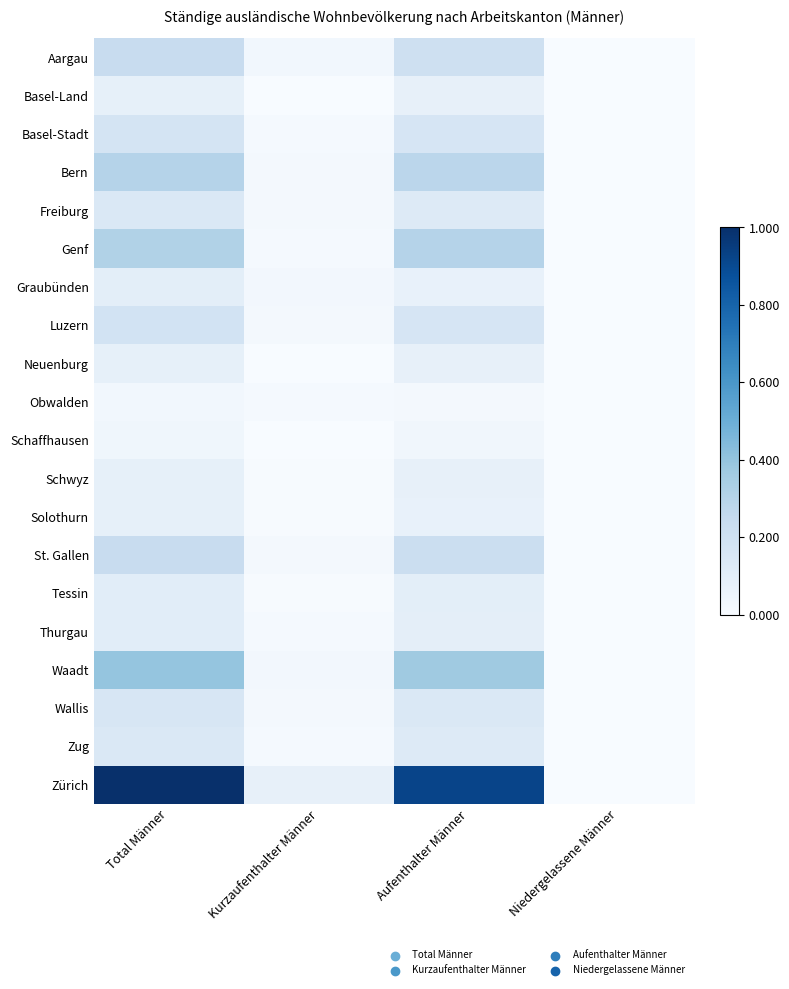

Reading left to right, list all the values displayed in this chart.

Aargau: Total Männer=0.2	Kurzaufenthalter Männer=0.0	Aufenthalter Männer=0.2	Niedergelassene Männer=0.0
Basel-Land: Total Männer=0.1	Kurzaufenthalter Männer=0.0	Aufenthalter Männer=0.1	Niedergelassene Männer=0.0
Basel-Stadt: Total Männer=0.2	Kurzaufenthalter Männer=0.0	Aufenthalter Männer=0.2	Niedergelassene Männer=0.0
Bern: Total Männer=0.3	Kurzaufenthalter Männer=0.0	Aufenthalter Männer=0.3	Niedergelassene Männer=0.0
Freiburg: Total Männer=0.1	Kurzaufenthalter Männer=0.0	Aufenthalter Männer=0.1	Niedergelassene Männer=0.0
Genf: Total Männer=0.3	Kurzaufenthalter Männer=0.0	Aufenthalter Männer=0.3	Niedergelassene Männer=0.0
Graubünden: Total Männer=0.1	Kurzaufenthalter Männer=0.0	Aufenthalter Männer=0.1	Niedergelassene Männer=0.0
Luzern: Total Männer=0.2	Kurzaufenthalter Männer=0.0	Aufenthalter Männer=0.2	Niedergelassene Männer=0.0
Neuenburg: Total Männer=0.1	Kurzaufenthalter Männer=0.0	Aufenthalter Männer=0.1	Niedergelassene Männer=0.0
Obwalden: Total Männer=0.0	Kurzaufenthalter Männer=0.0	Aufenthalter Männer=0.0	Niedergelassene Männer=0.0
Schaffhausen: Total Männer=0.0	Kurzaufenthalter Männer=0.0	Aufenthalter Männer=0.0	Niedergelassene Männer=0.0
Schwyz: Total Männer=0.1	Kurzaufenthalter Männer=0.0	Aufenthalter Männer=0.1	Niedergelassene Männer=0.0
Solothurn: Total Männer=0.1	Kurzaufenthalter Männer=0.0	Aufenthalter Männer=0.1	Niedergelassene Männer=0.0
St. Gallen: Total Männer=0.2	Kurzaufenthalter Männer=0.0	Aufenthalter Männer=0.2	Niedergelassene Männer=0.0
Tessin: Total Männer=0.1	Kurzaufenthalter Männer=0.0	Aufenthalter Männer=0.1	Niedergelassene Männer=0.0
Thurgau: Total Männer=0.1	Kurzaufenthalter Männer=0.0	Aufenthalter Männer=0.1	Niedergelassene Männer=0.0
Waadt: Total Männer=0.4	Kurzaufenthalter Männer=0.0	Aufenthalter Männer=0.4	Niedergelassene Männer=0.0
Wallis: Total Männer=0.2	Kurzaufenthalter Männer=0.0	Aufenthalter Männer=0.1	Niedergelassene Männer=0.0
Zug: Total Männer=0.1	Kurzaufenthalter Männer=0.0	Aufenthalter Männer=0.1	Niedergelassene Männer=0.0
Zürich: Total Männer=1.0	Kurzaufenthalter Männer=0.1	Aufenthalter Männer=0.9	Niedergelassene Männer=0.0